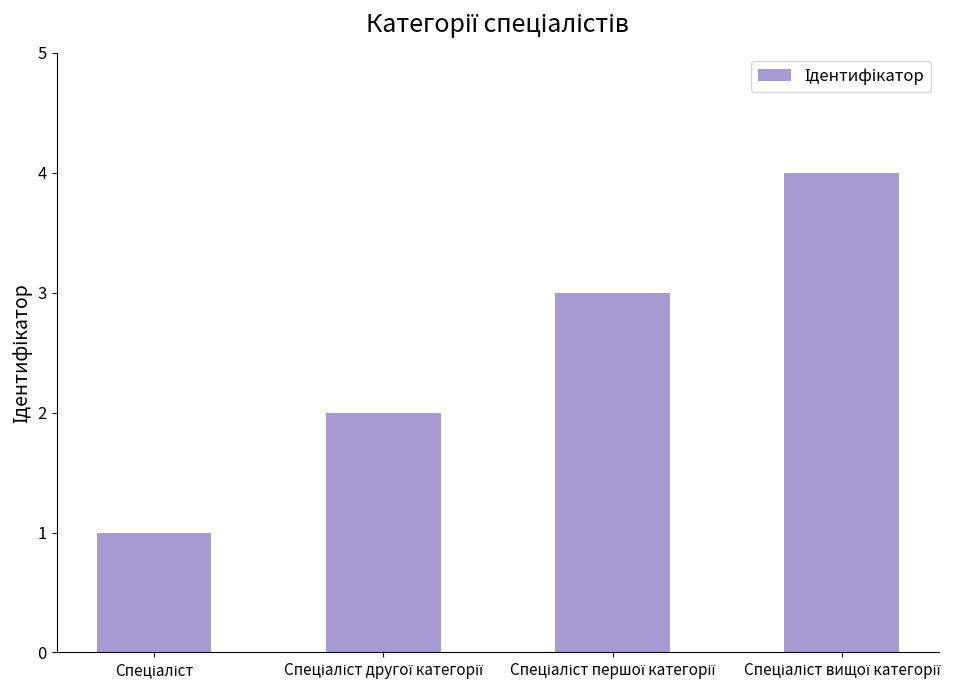

How many data points does each series have?

4